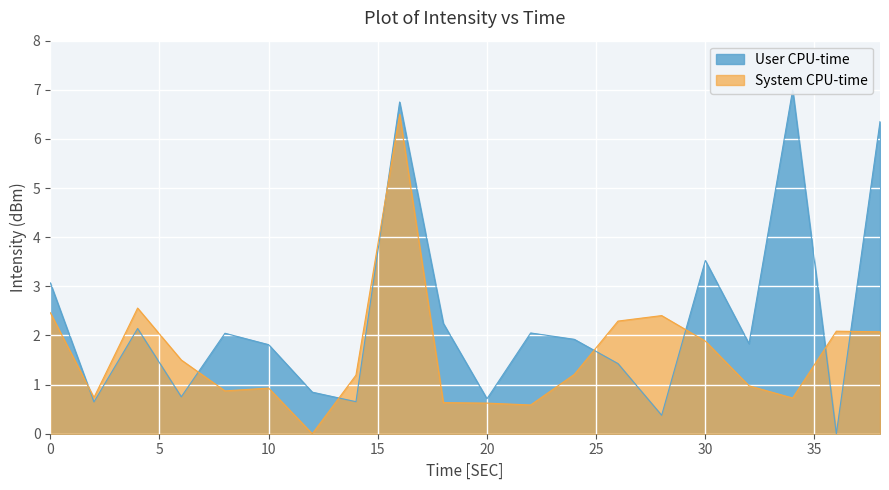

Rank the series at 8 from lowest to highest value.

System CPU-time, User CPU-time